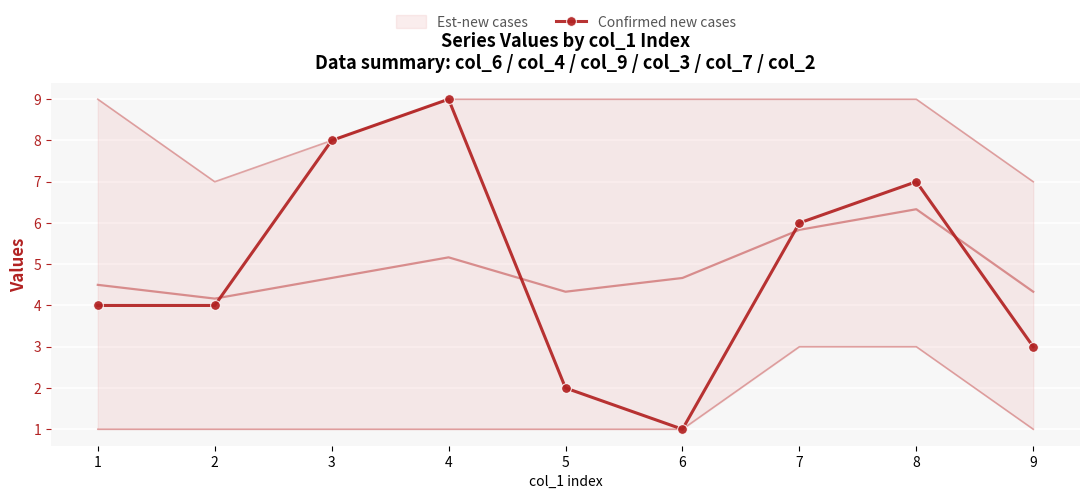

What is the ratio of the value at 8 to the value at 7?

1.2